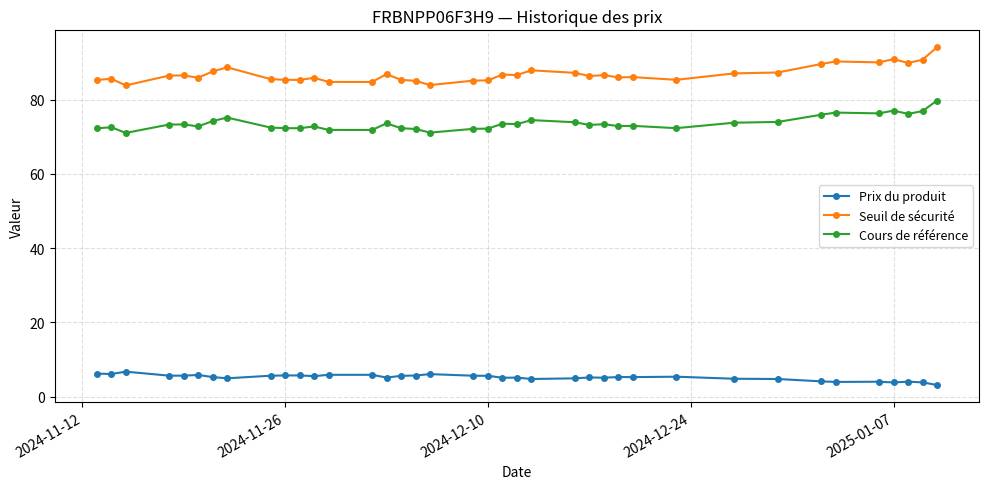

What is the difference between the maximum and minimum values in the Prix du produit series?

3.6